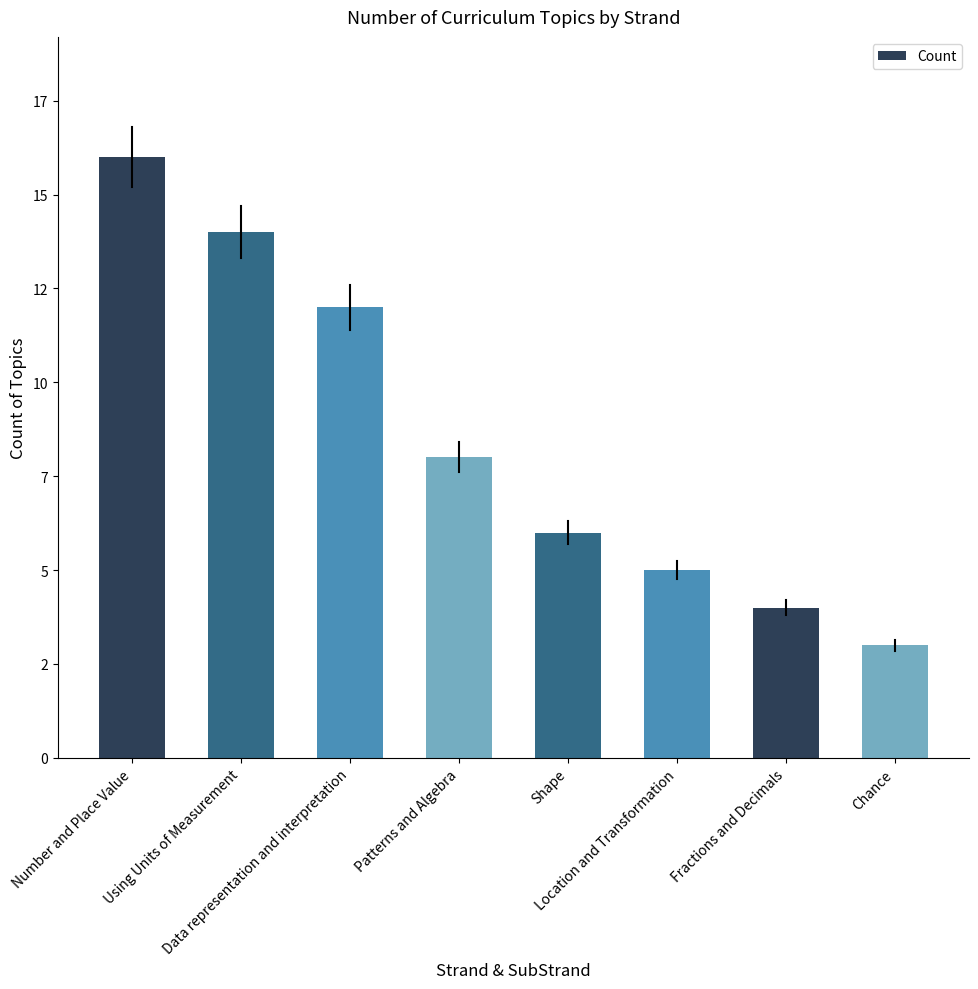

Does the chart contain any negative values?

No